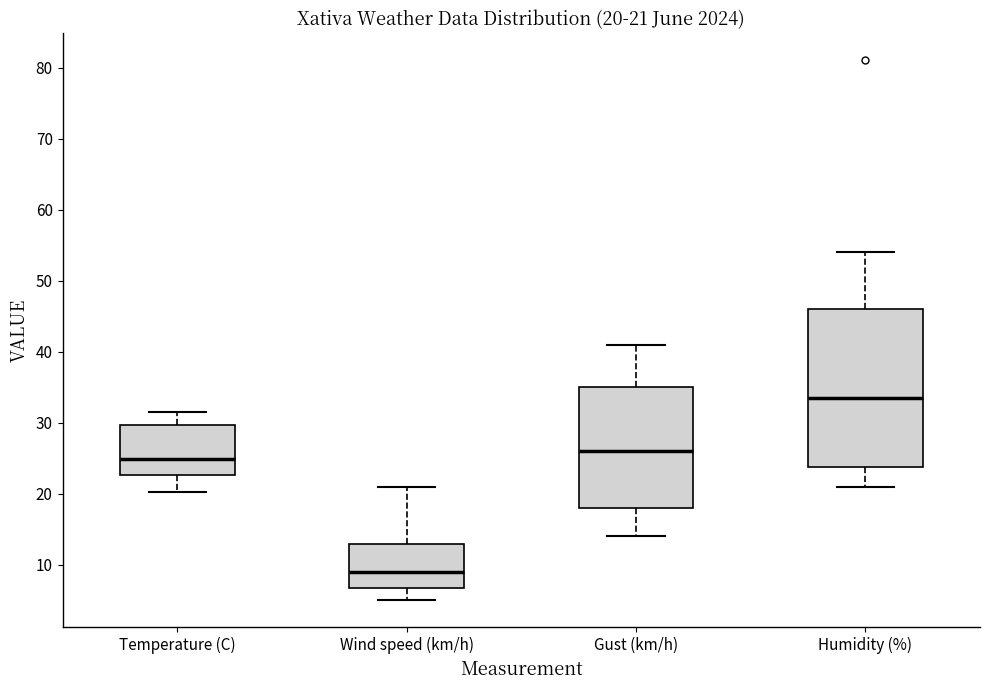

Which box is the tallest, from its lower edge to its upper edge?

Humidity (%)